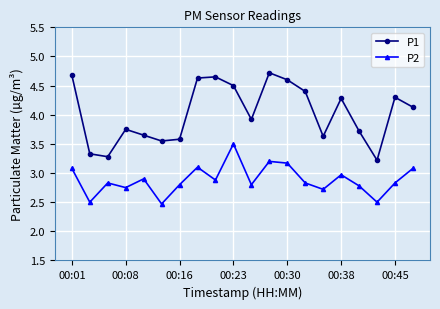

True or false: P1 and P2 cross at least once.

False